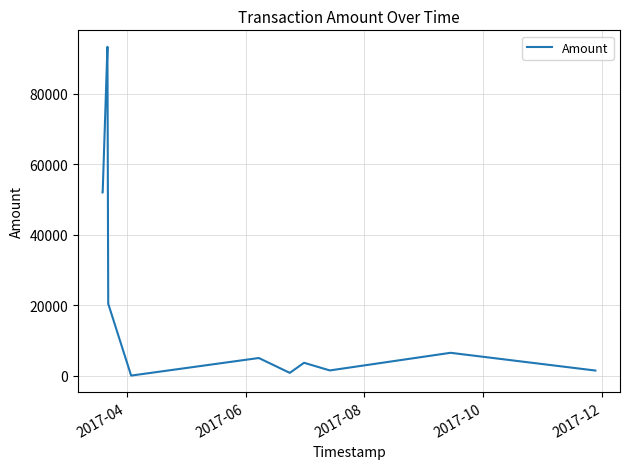

What is the maximum value shown in the chart?

93410.0